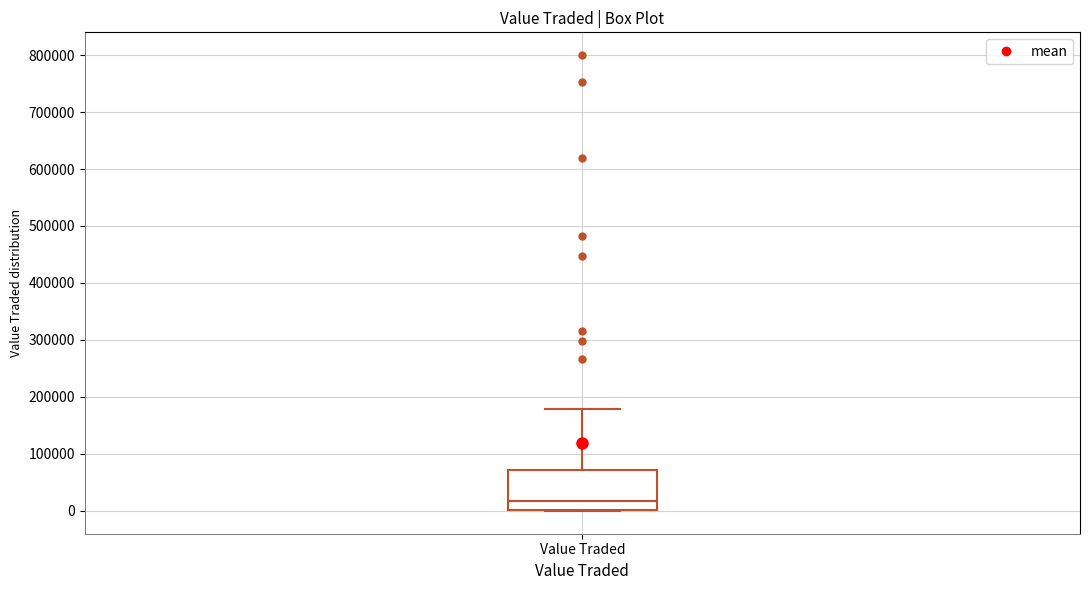

Where is the upper edge of the box for Value Traded on the y-axis? The values are not printed on the chart, so give them approximately, as read against the axis.

70000